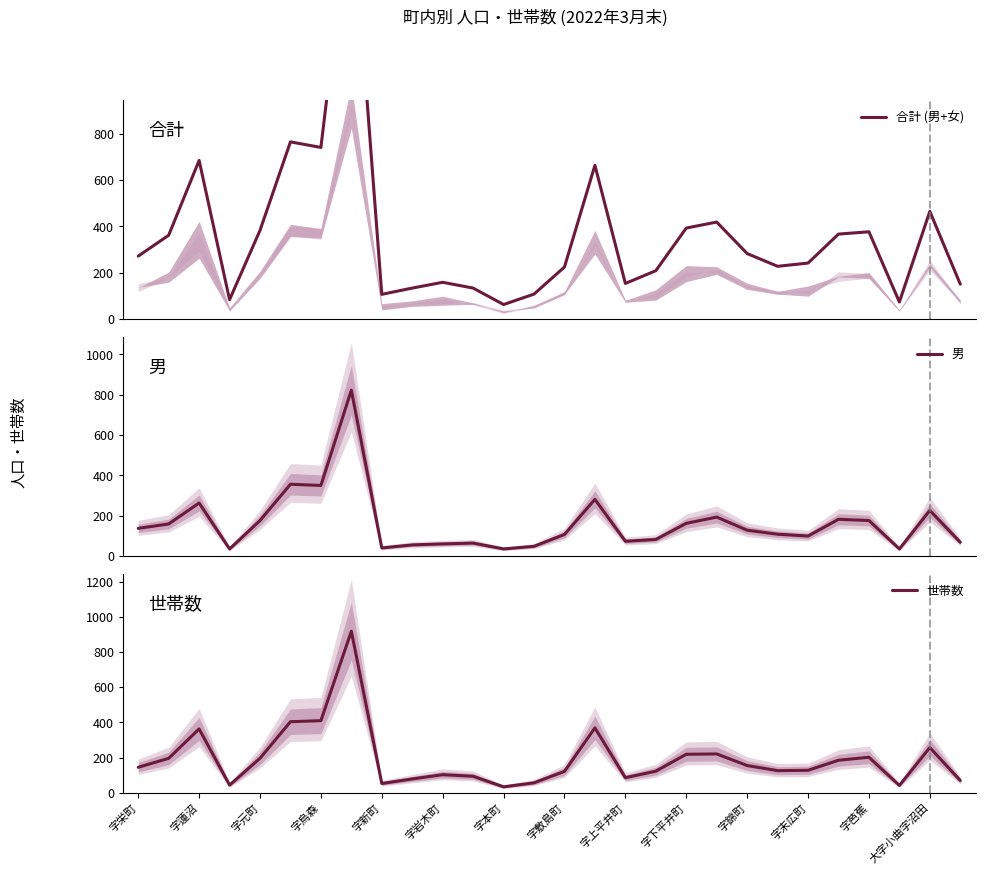

True or false: 男 and 合計 (男+女) cross at least once.

False